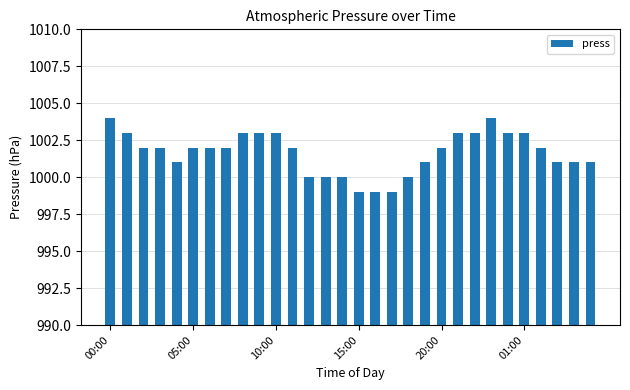

What is the greatest value displayed?

1004